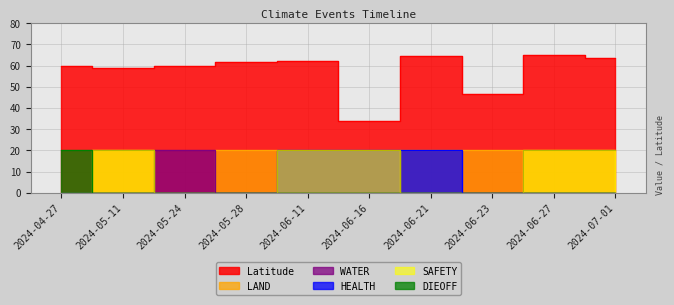

Between 2024-05-11 and 2024-06-16, which series saw the biggest shift?

Latitude